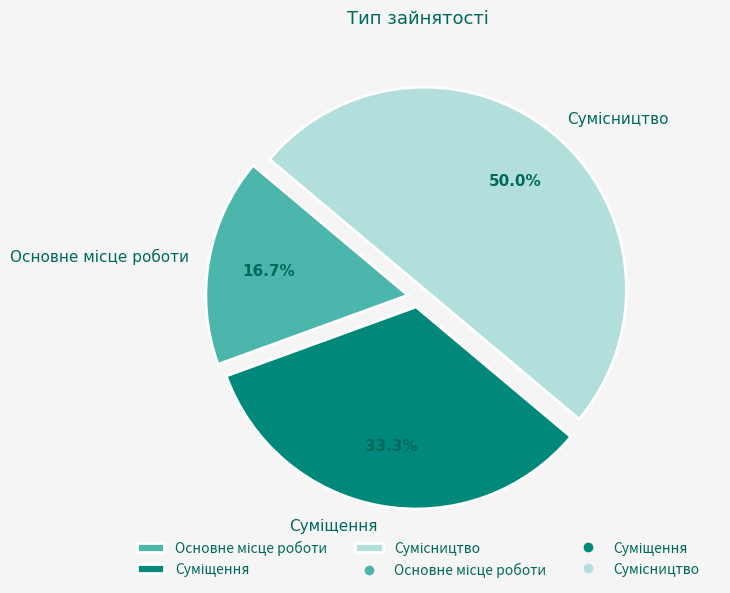

To the nearest percent, what percentage of the pie is Суміщення?

33%